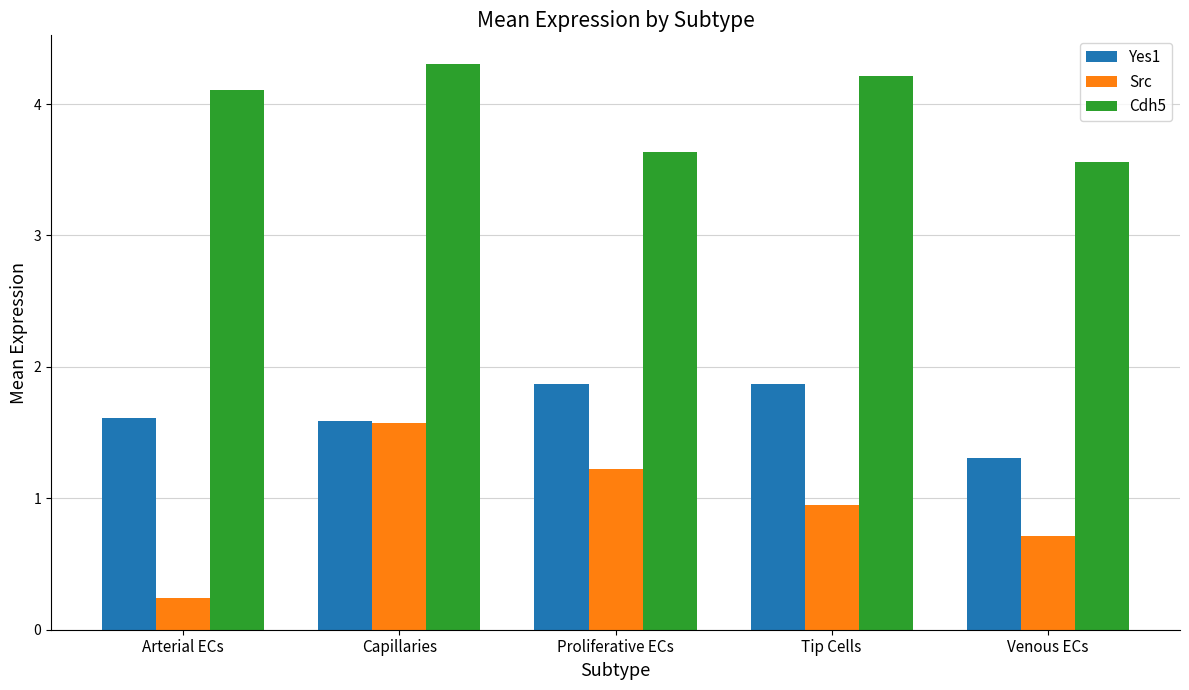

What are all the series names shown in the legend?

Yes1, Src, Cdh5